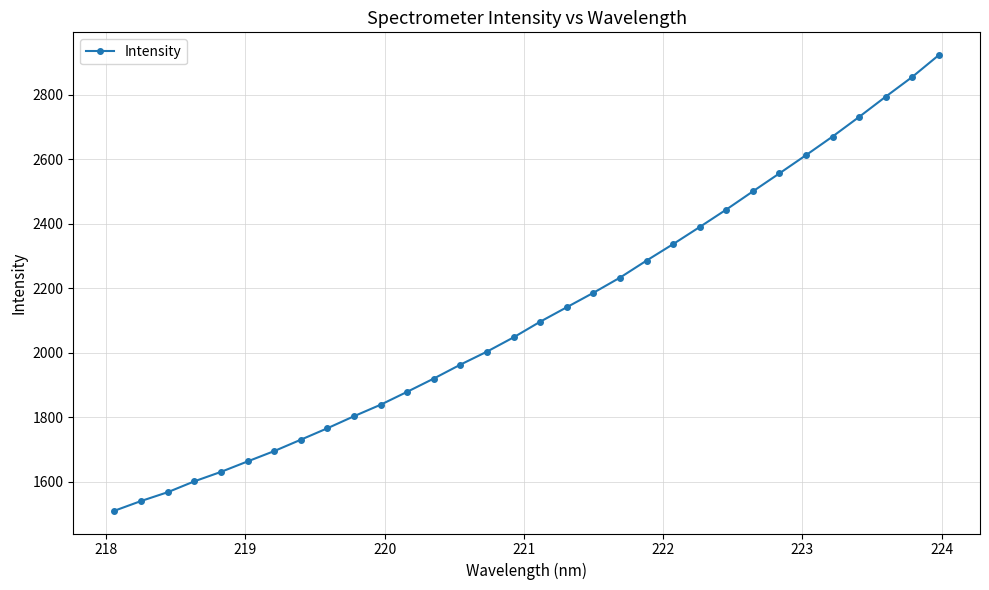

What is the average value?

2122.6